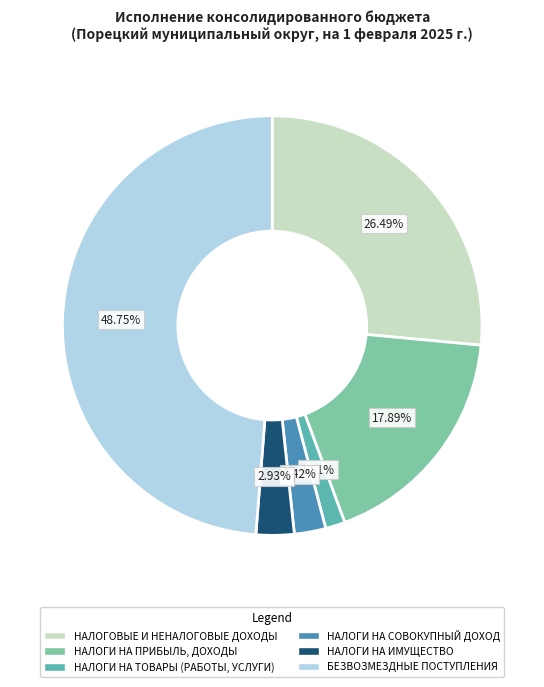

Which slice is the smallest?

НАЛОГИ НА ТОВАРЫ (РАБОТЫ, УСЛУГИ)